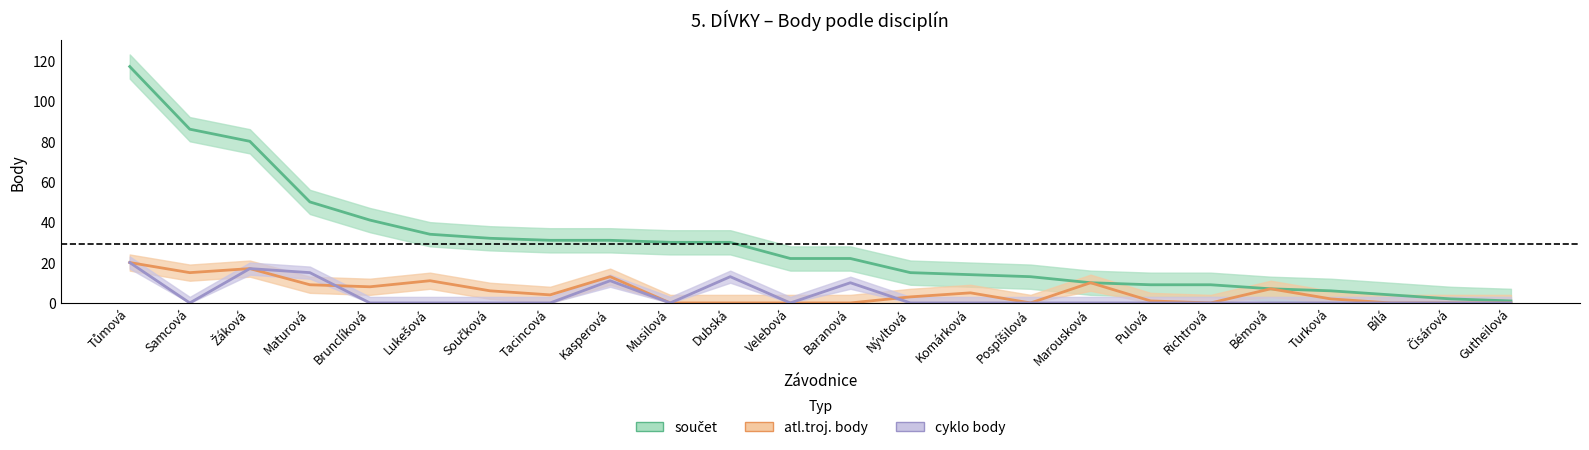

What is the minimum value for součet?

1